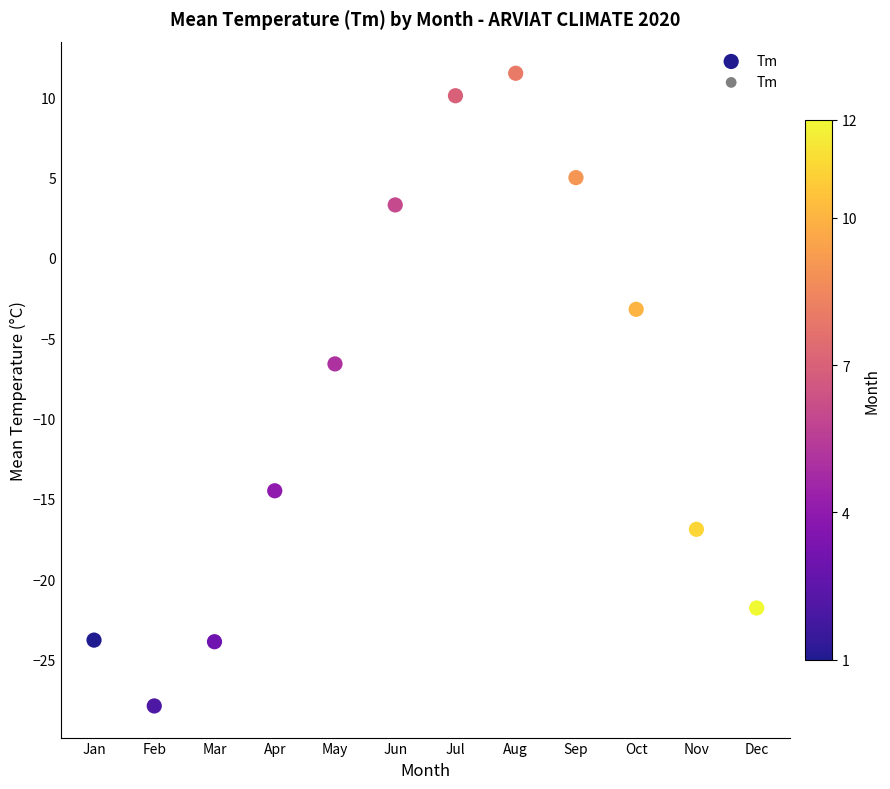

What Y value in the scatter plot is closest to -8?

-6.6